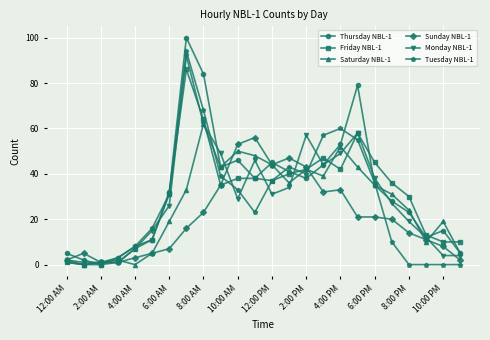

Count the number of categories in the chart.

24